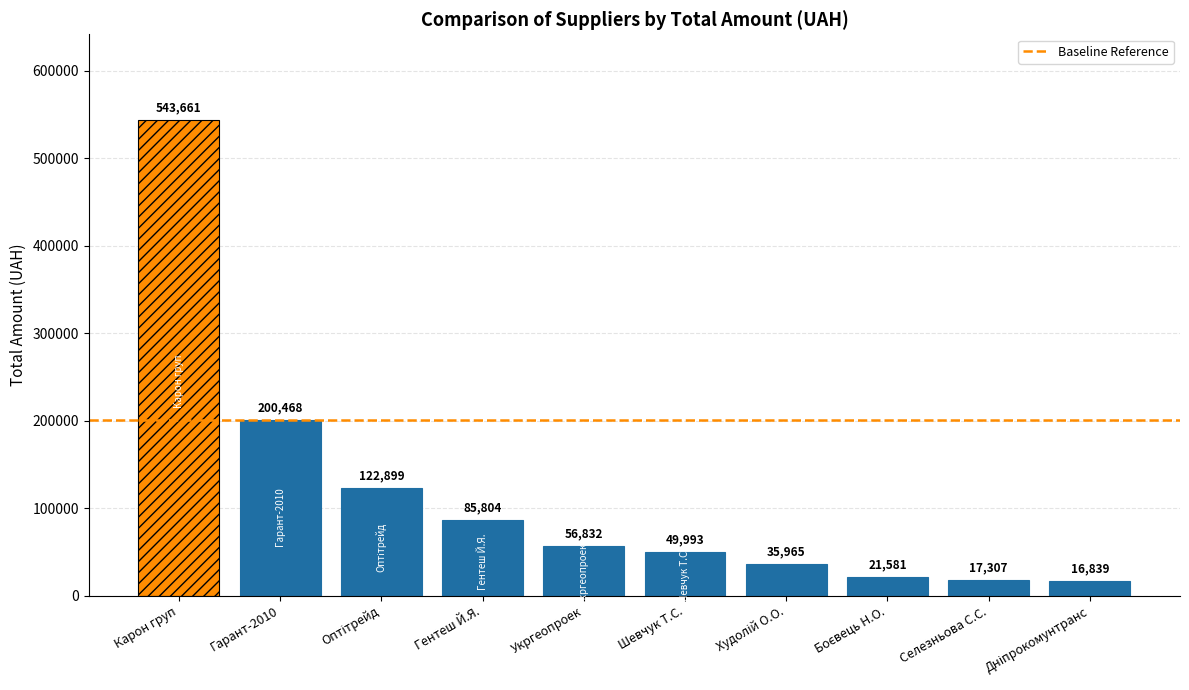

Does the chart contain any negative values?

No